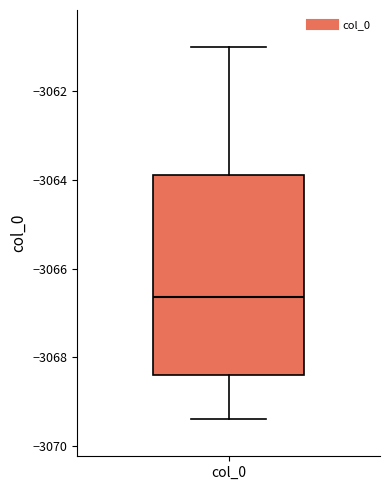

Transcribe this box plot: give where the median line is, the range the box spans, and where the two whiskers end, as read against the y-axis. The values are not printed on the chart, so give them approximately, as read against the axis.

median -3066.6, box -3068.4 to -3063.8, whiskers -3069.4 to -3061.0